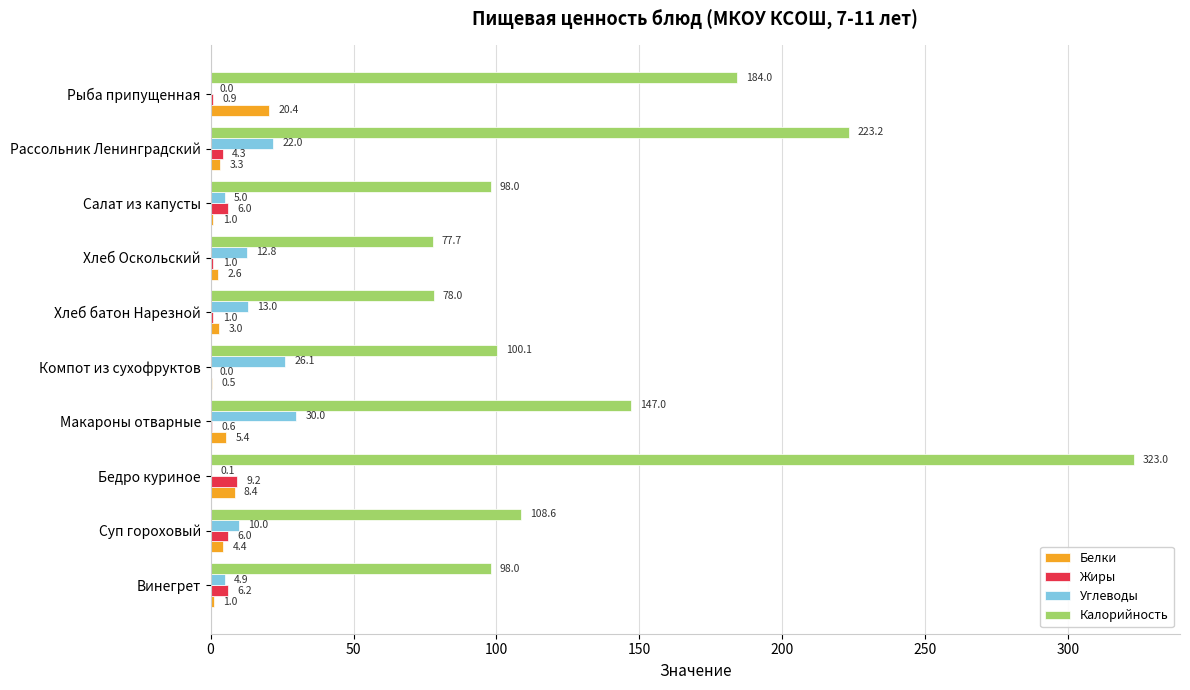

What is the sum of all Жиры values?

35.2